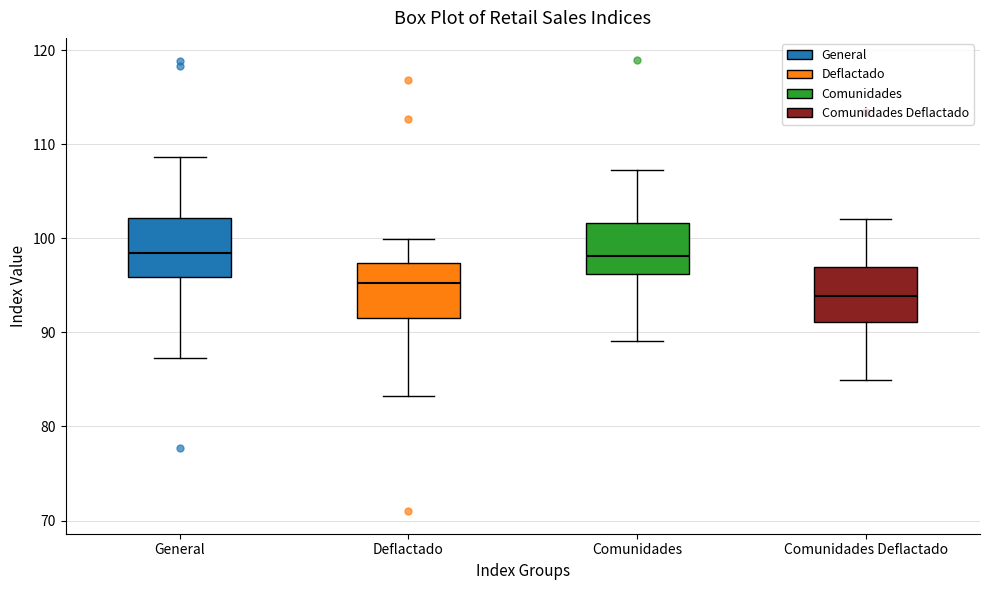

Reading left to right, transcribe this box plot: for each box, give where its median line is, the range the box spans, and where its two whiskers end, as read against the y-axis. The values are not printed on the chart, so give them approximately, as read against the axis.

General: median 98, box 96 to 102, whiskers 87 to 109
Deflactado: median 95, box 92 to 97, whiskers 83 to 100
Comunidades: median 98, box 96 to 102, whiskers 89 to 107
Comunidades Deflactado: median 94, box 91 to 97, whiskers 85 to 102